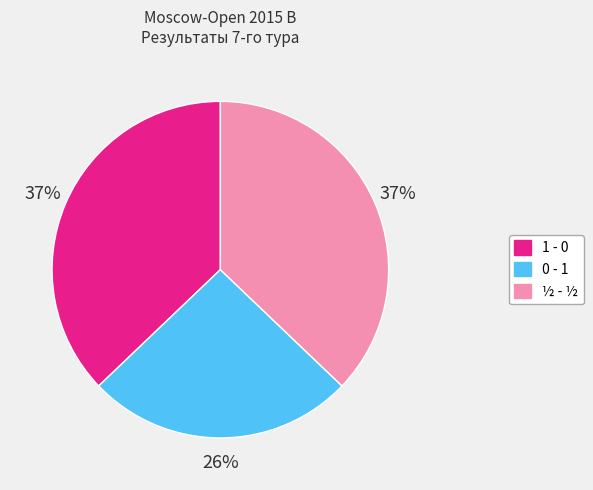

How many segments does this pie chart have?

3